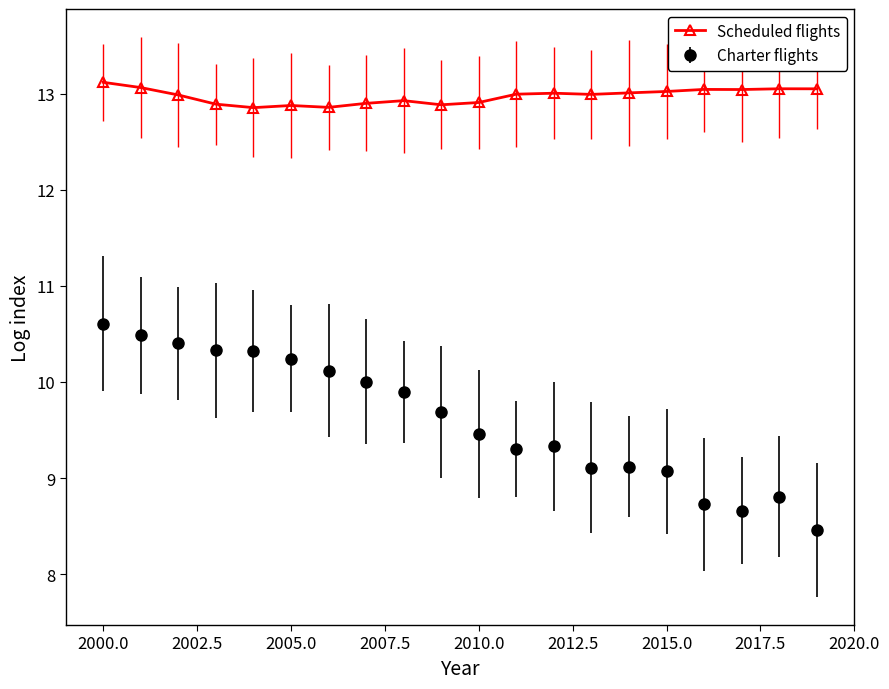

Which series has the largest total across all categories?

Scheduled flights